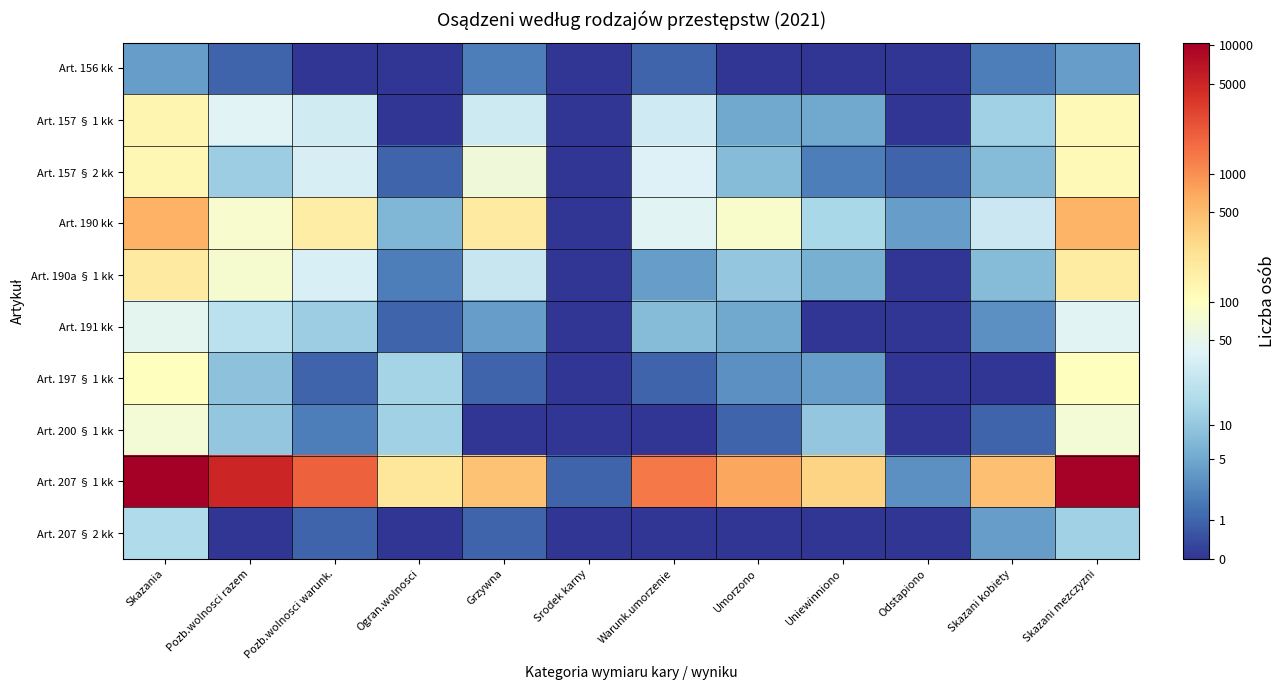

Rank the series by their maximum value, from lowest to highest.

Art. 156 kk, Art. 207 § 2 kk, Art. 191 kk, Art. 200 § 1 kk, Art. 197 § 1 kk, Art. 157 § 2 kk, Art. 157 § 1 kk, Art. 190a § 1 kk, Art. 190 kk, Art. 207 § 1 kk